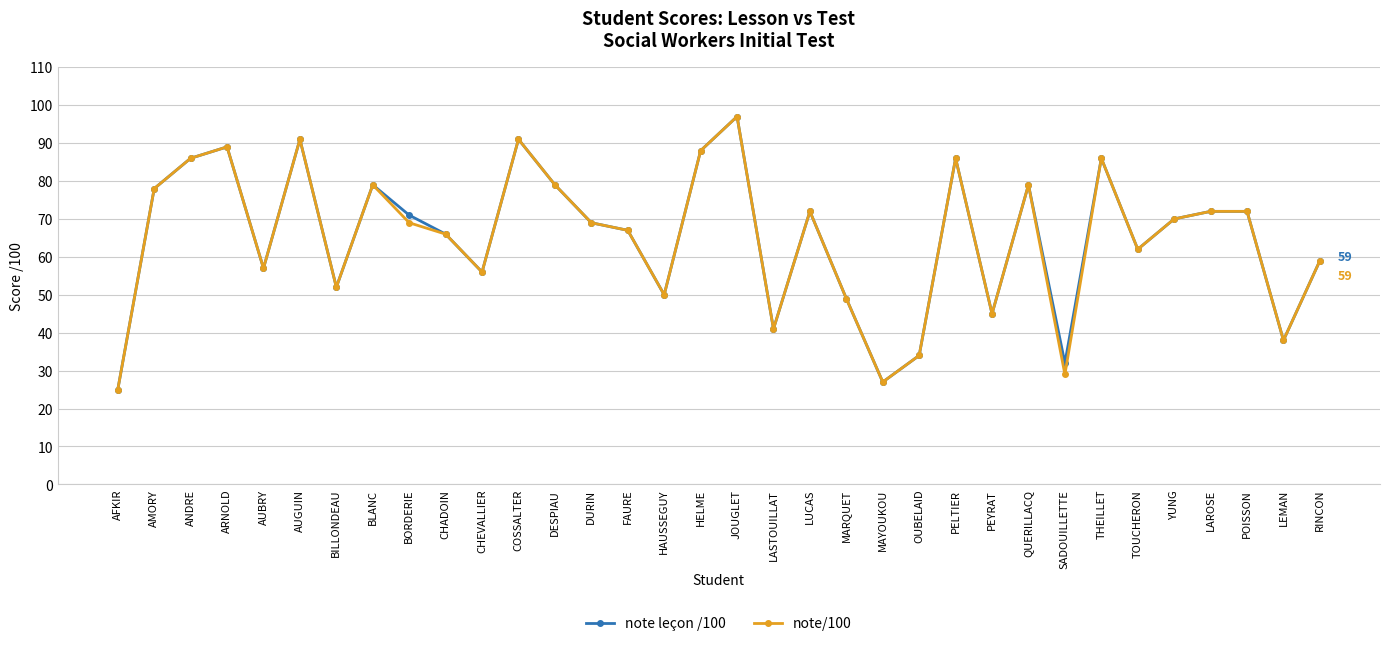

At which label is note/100 closest to 61?

TOUCHERON